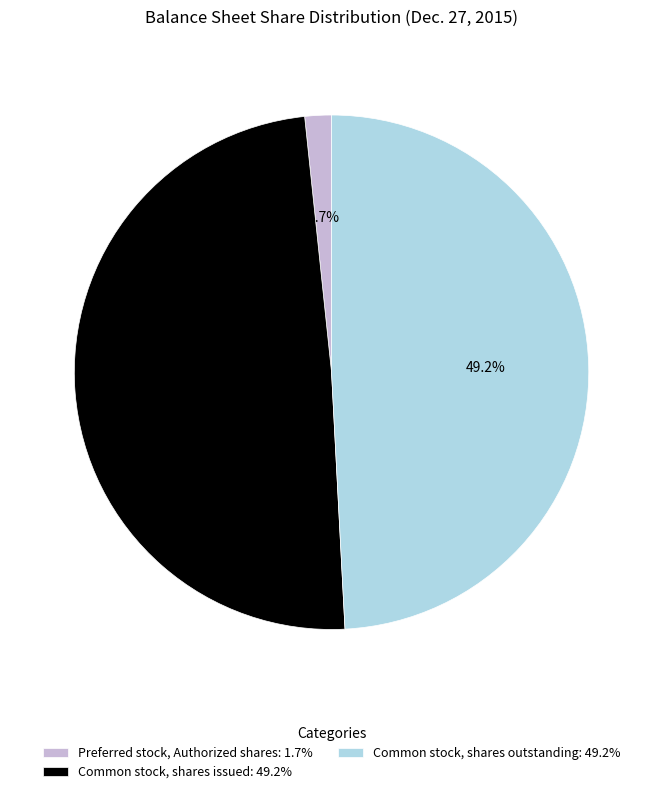

How many slices are in this pie chart?

3